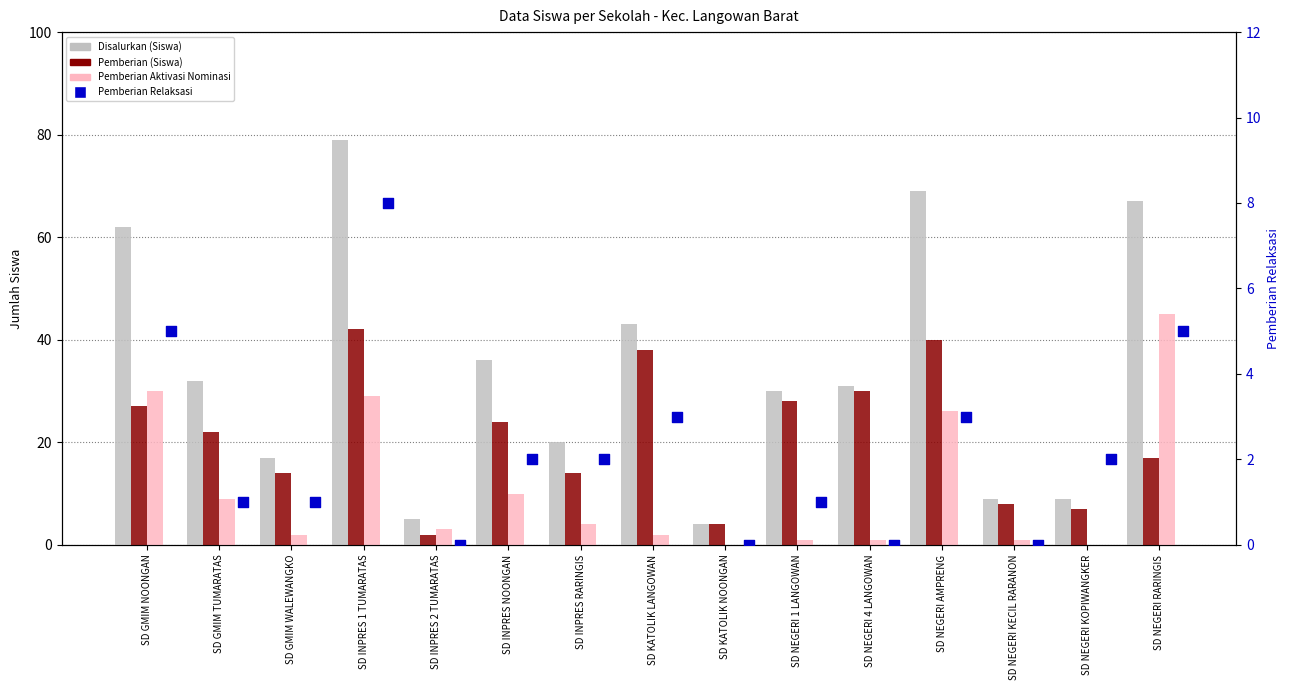

At how many categories does at least one series exceed 53?

4